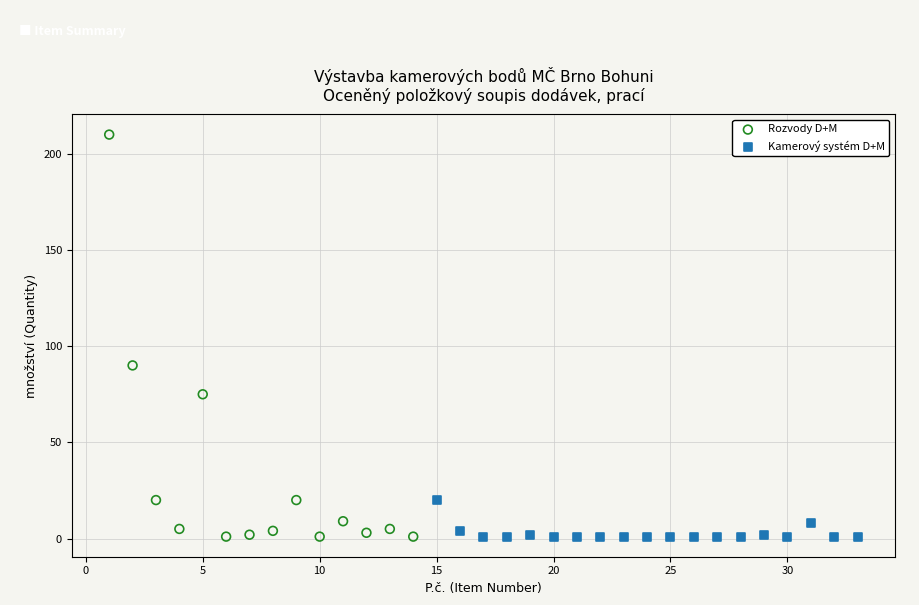

Which series reaches the maximum Y coordinate?

Rozvody D+M